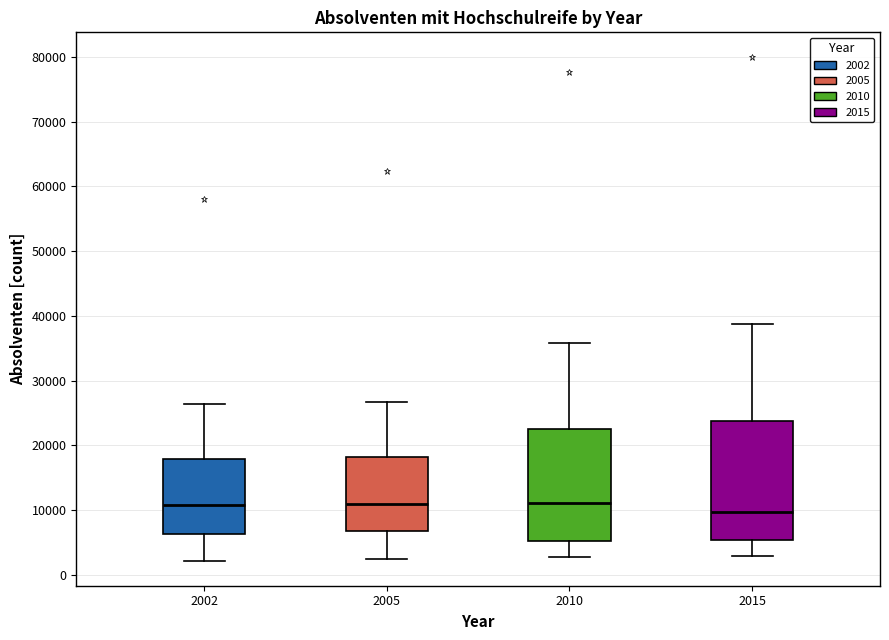

Reading left to right, transcribe this box plot: for each box, give where its median line is, the range the box spans, and where its two whiskers end, as read against the y-axis. The values are not printed on the chart, so give them approximately, as read against the axis.

2002: median 11000, box 6000 to 18000, whiskers 2000 to 26000
2005: median 11000, box 7000 to 18000, whiskers 2000 to 27000
2010: median 11000, box 5000 to 22000, whiskers 3000 to 36000
2015: median 10000, box 5000 to 24000, whiskers 3000 to 39000